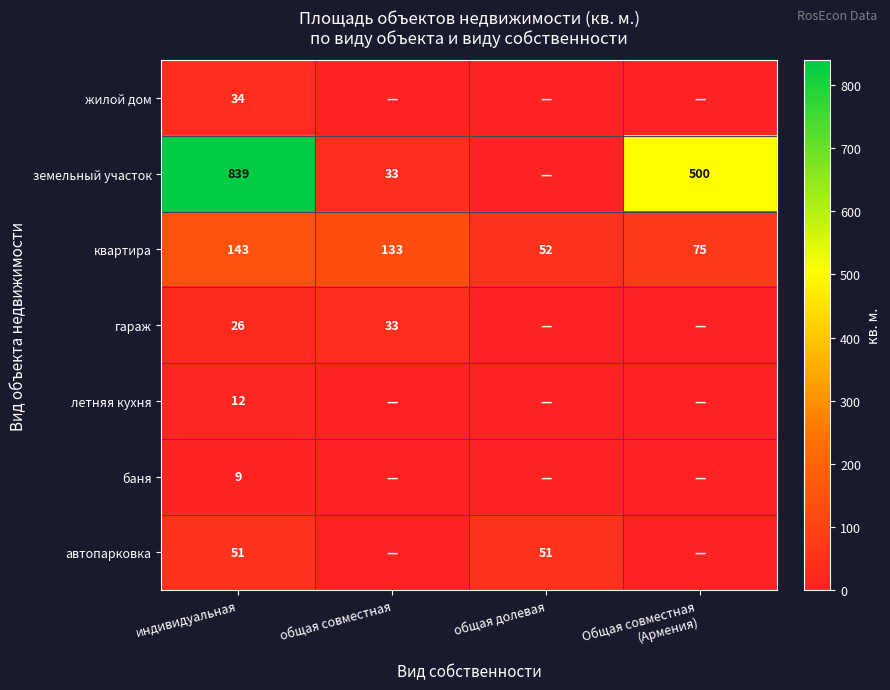

What is the difference between the maximum and minimum values in the квартира series?

91